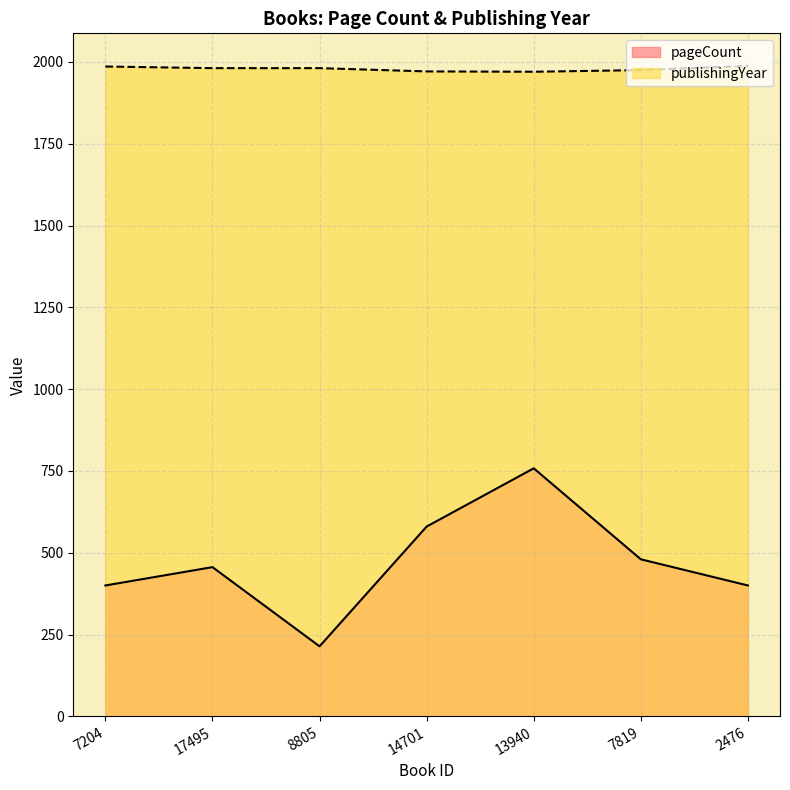

How many interior local valleys does the pageCount series have?

1